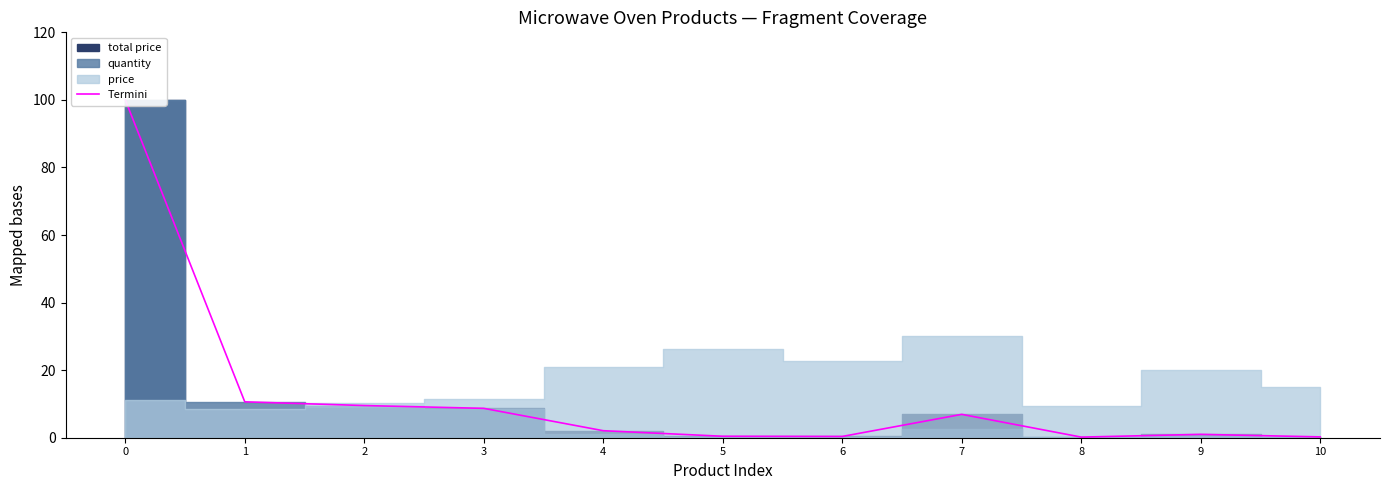

Reading left to right, extract all data points from this chart.

100.0	10.6	9.5	8.7	2.1	0.4	0.4	6.9	0.2	1.0	0.2